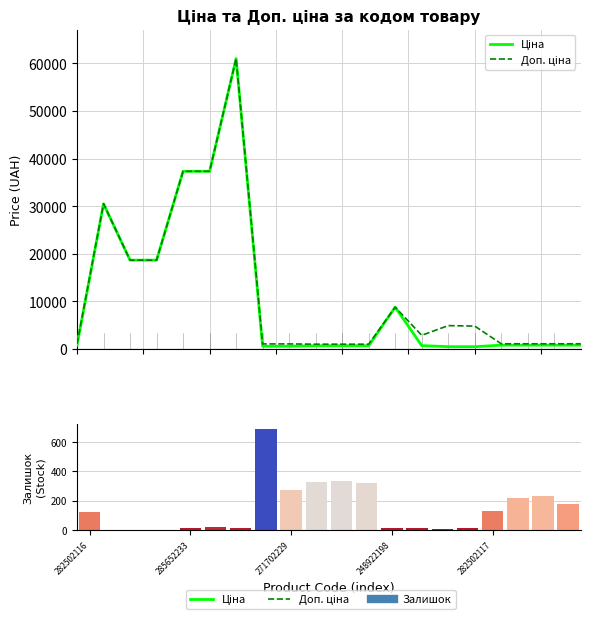

List the series in order of their peak value, highest first.

Ціна, Доп. ціна